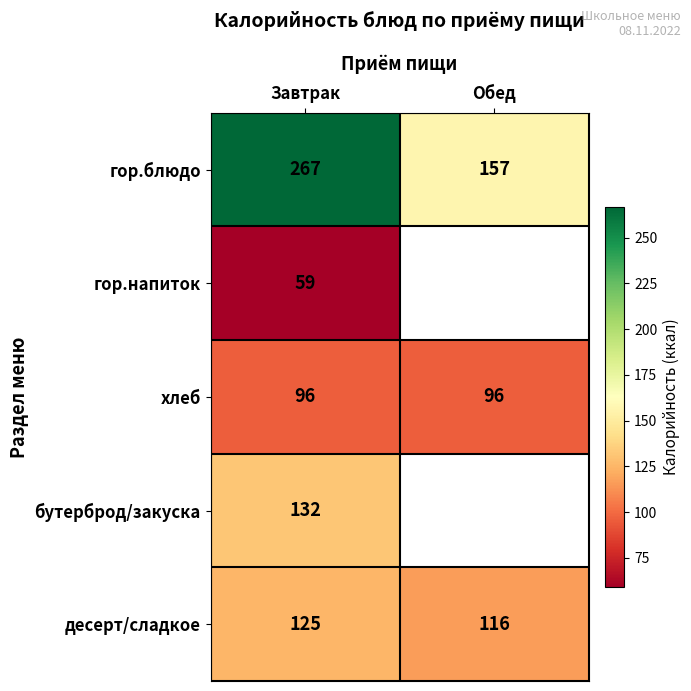

What is the difference between the highest and lowest values at Завтрак?

208